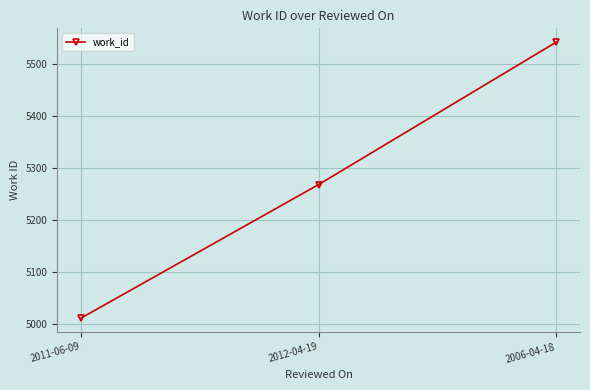

What is the label of the 1st point from the right?

2006-04-18